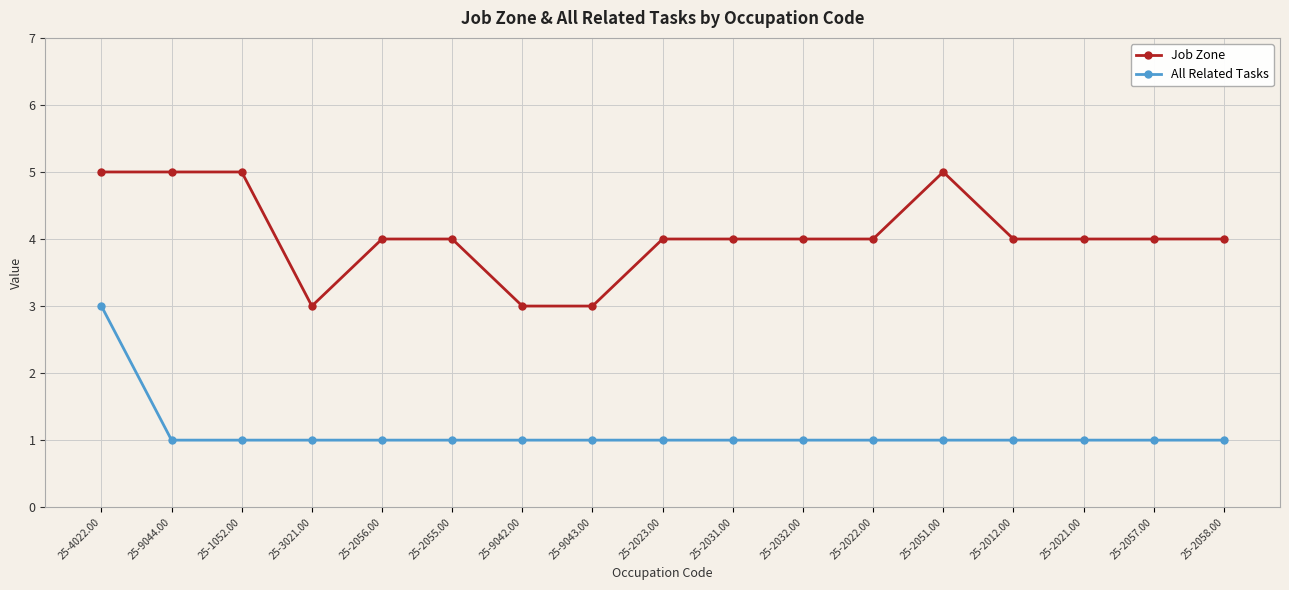

True or false: All Related Tasks and Job Zone cross at least once.

False